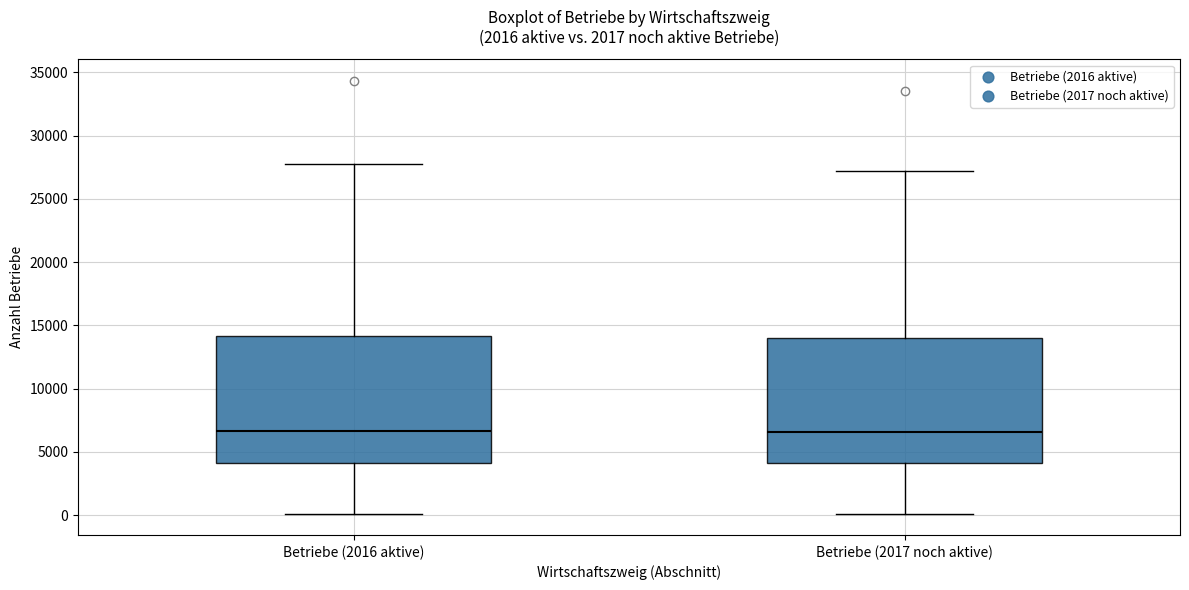

Where does the lower whisker of the box for Betriebe (2016 aktive) end on the y-axis? The values are not printed on the chart, so give them approximately, as read against the axis.

0